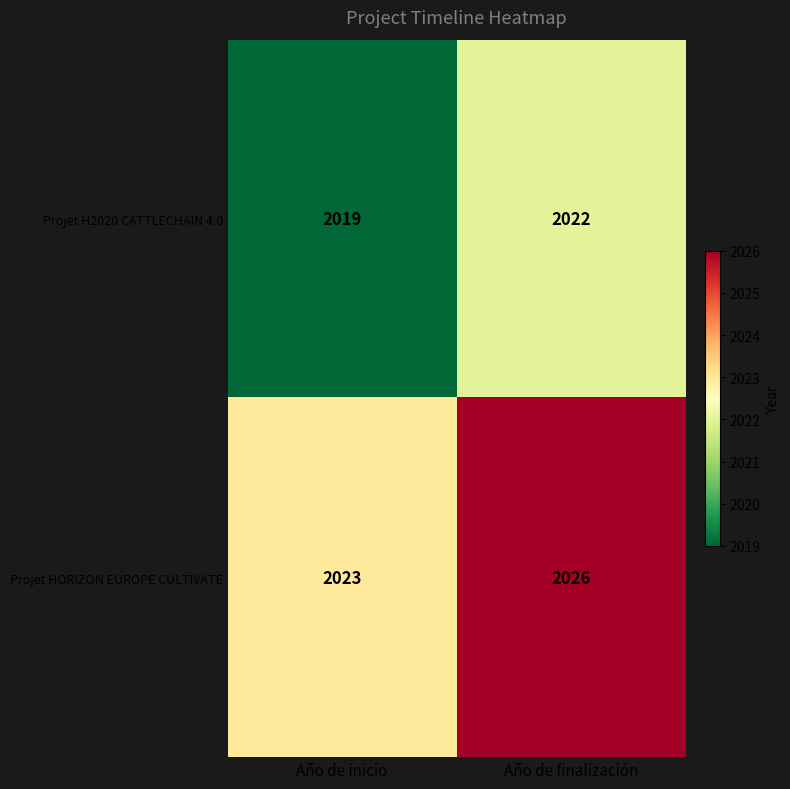

What is the smallest value displayed?

2019